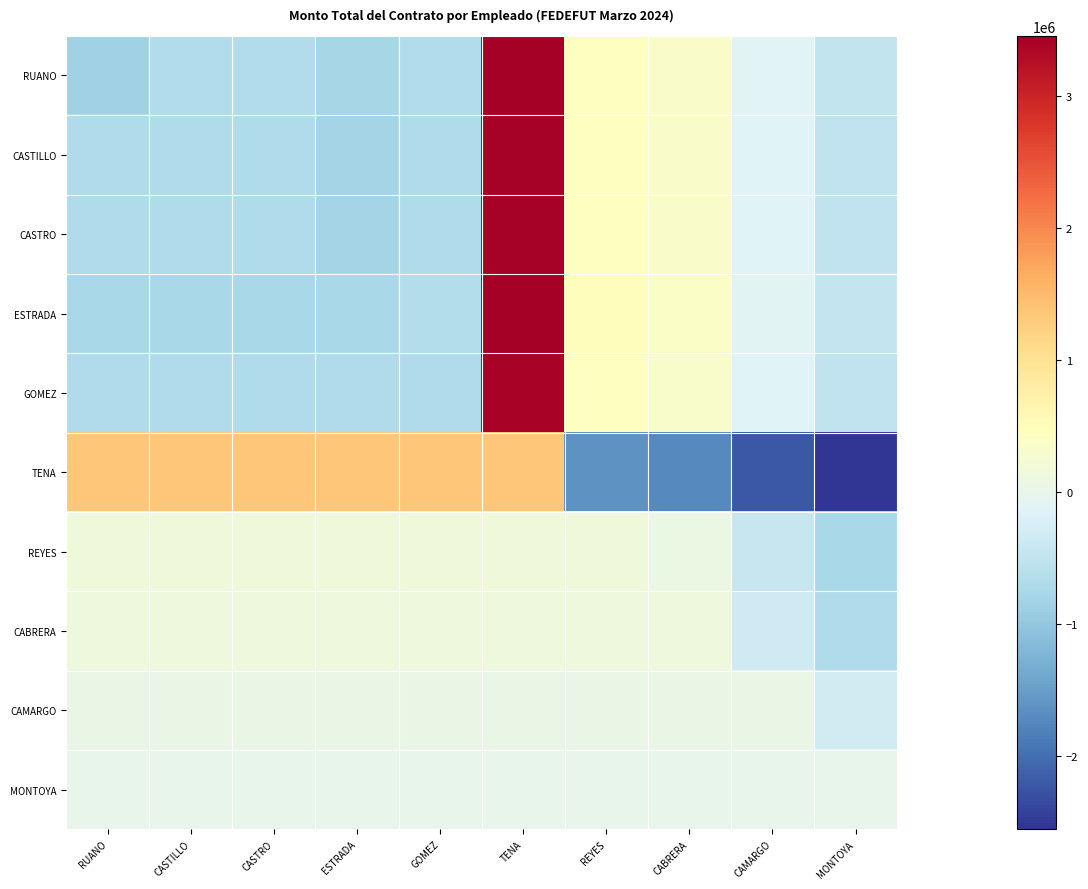

What is the smallest value displayed?

-2559094.9